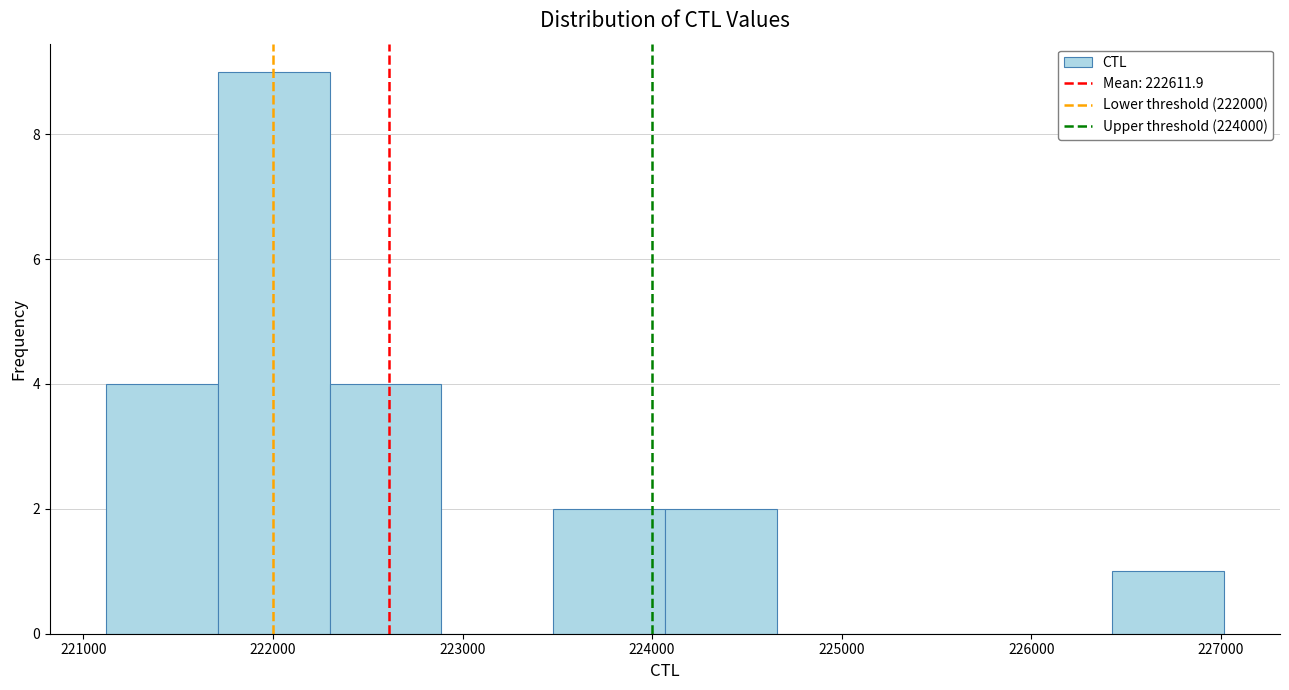

Reading left to right, transcribe this chart: for each bar, give the range it covers on the x-axis and its height. Neither the bar edges nor the heights are printed on the chart, so give them approximately, as read against the axes.

221100 to 221700: 4
221700 to 222300: 9
222300 to 222900: 4
222900 to 223500: 0
223500 to 224100: 2
224100 to 224700: 2
224700 to 225200: 0
225200 to 225800: 0
225800 to 226400: 0
226400 to 227000: 1